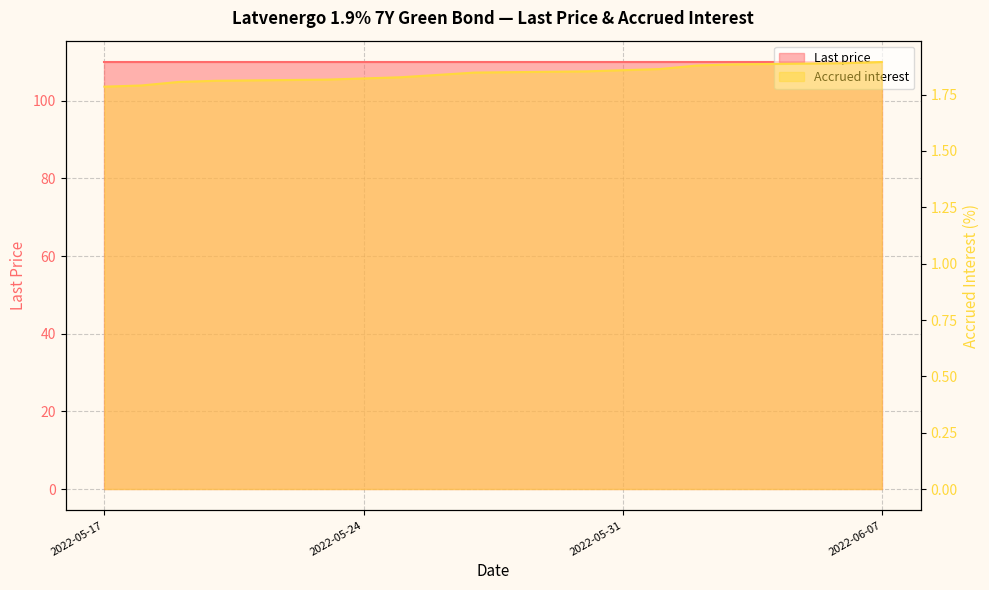

Which has a higher value, 2022-06-07 or 2022-06-01?

2022-06-07